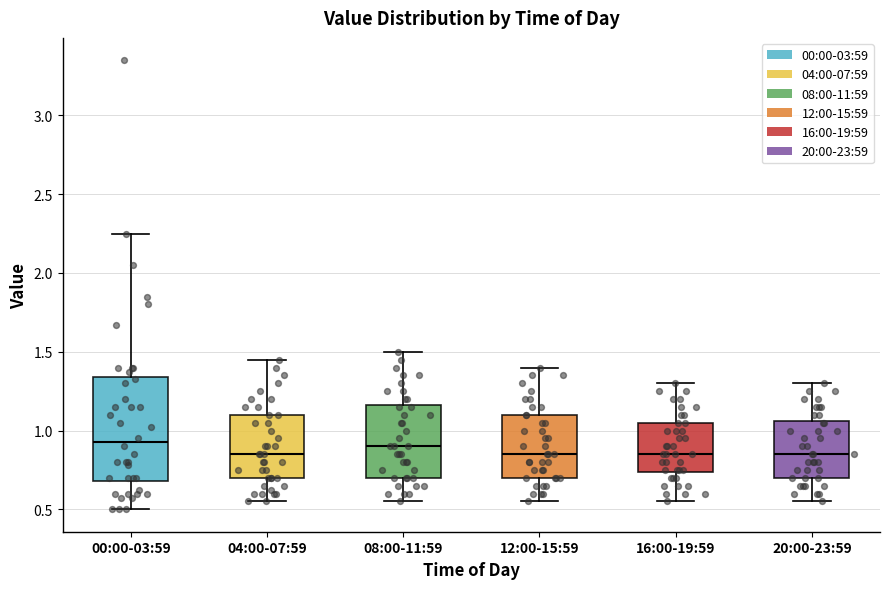

Reading left to right, transcribe this box plot: for each box, give where its median line is, the range the box spans, and where its two whiskers end, as read against the y-axis. The values are not printed on the chart, so give them approximately, as read against the axis.

00:00-03:59: median 0.95, box 0.70 to 1.35, whiskers 0.50 to 2.25
04:00-07:59: median 0.85, box 0.70 to 1.10, whiskers 0.55 to 1.45
08:00-11:59: median 0.90, box 0.70 to 1.15, whiskers 0.55 to 1.50
12:00-15:59: median 0.85, box 0.70 to 1.10, whiskers 0.55 to 1.40
16:00-19:59: median 0.85, box 0.75 to 1.05, whiskers 0.55 to 1.30
20:00-23:59: median 0.85, box 0.70 to 1.05, whiskers 0.55 to 1.30